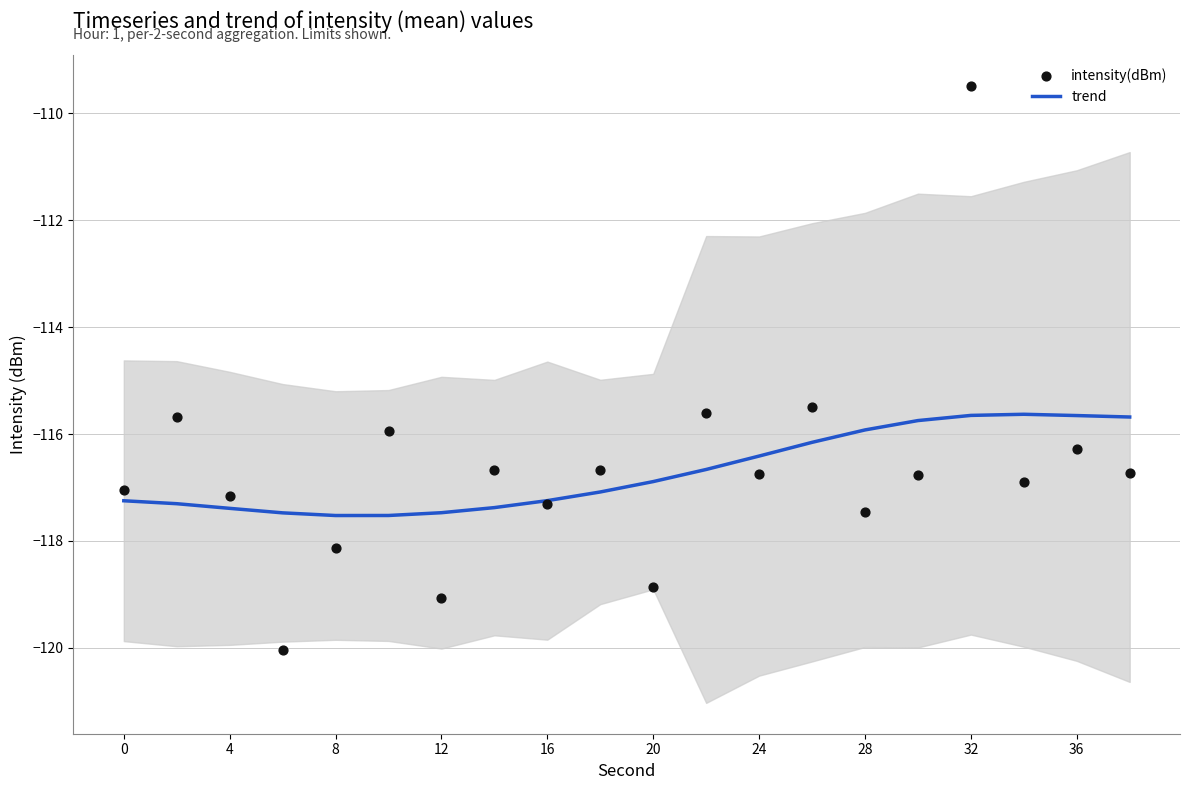

What is the minimum value for trend?

-117.5